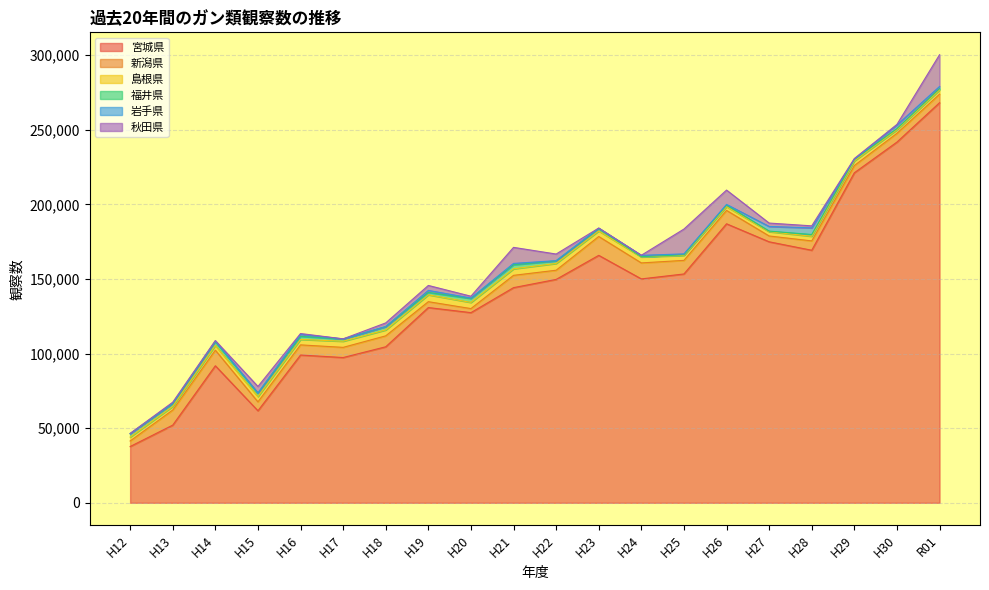

What are all the series names shown in the legend?

宮城県, 新潟県, 島根県, 福井県, 岩手県, 秋田県